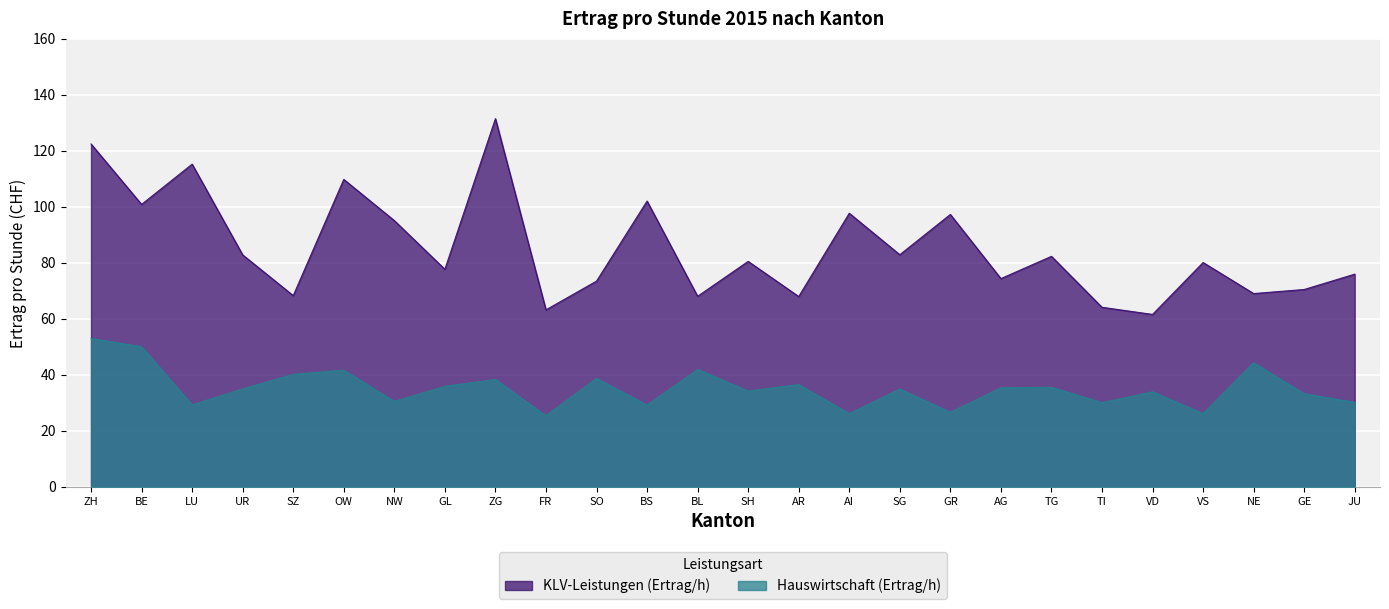

How many values in the KLV-Leistungen (Ertrag/h) series exceed 80?

14